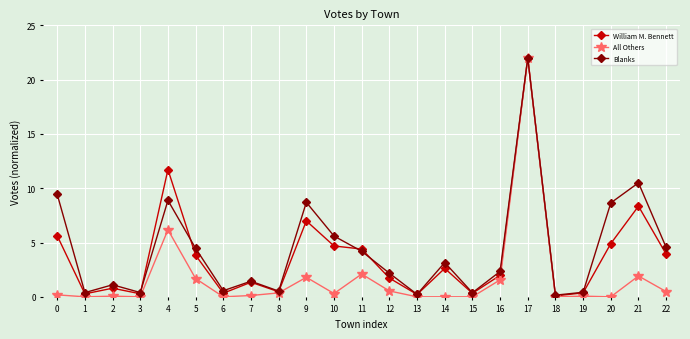

At 0, list the series in order from smallest to largest.

All Others, William M. Bennett, Blanks